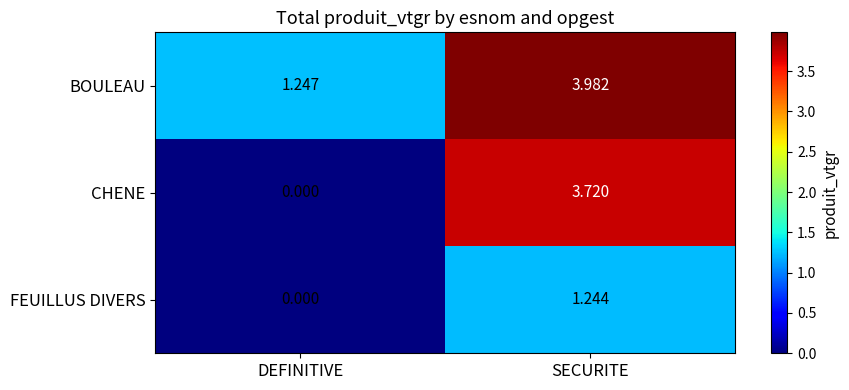

Which series has the largest range (max minus min)?

CHENE